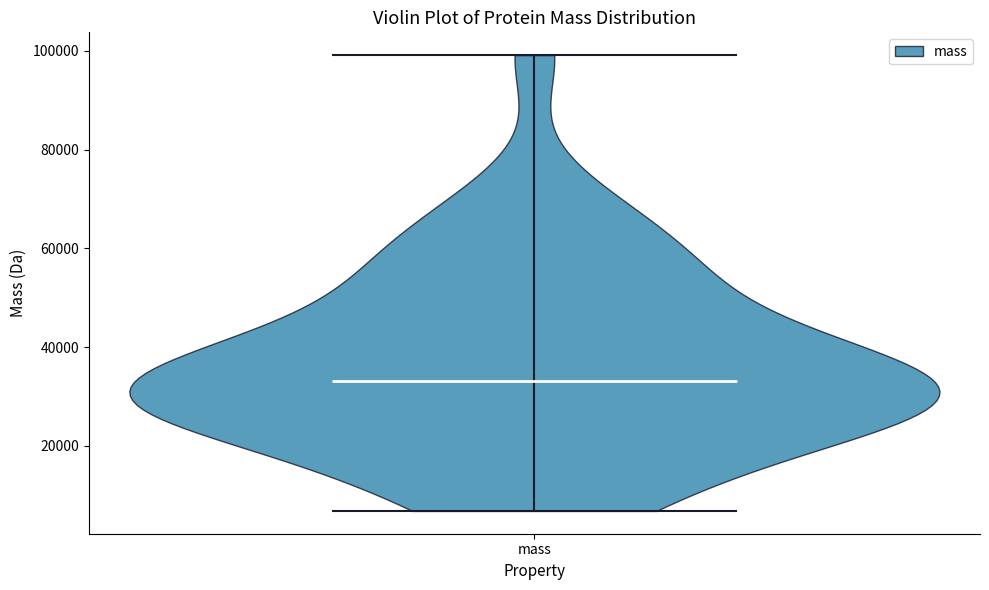

Read this violin plot against the y-axis: where its median line is, and the lowest and highest points the violin reaches. The values are not printed on the chart, so give them approximately, as read against the axis.

median line 34000, lowest point 6000, highest point 100000